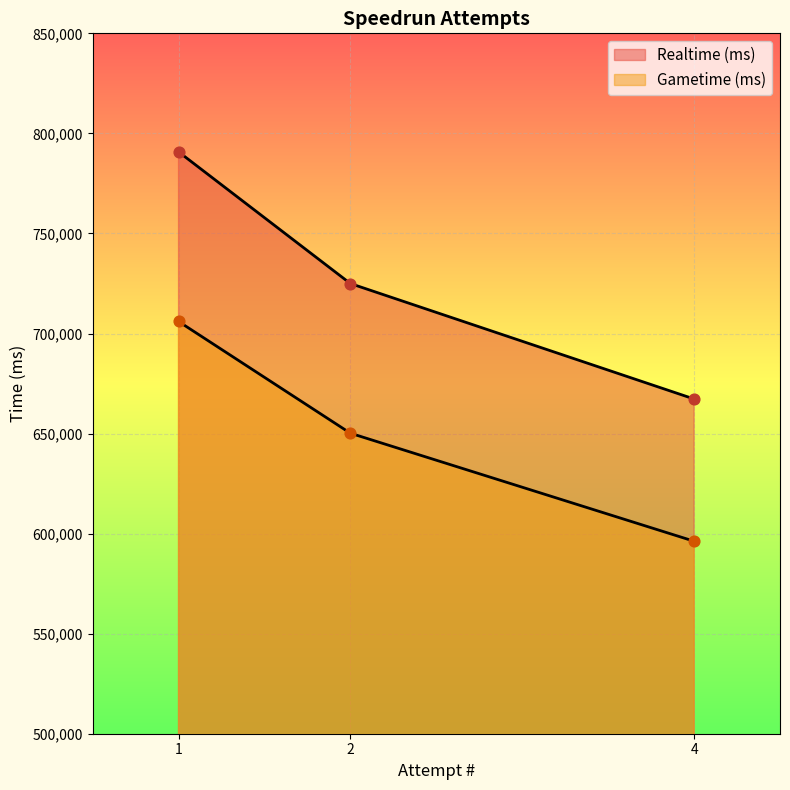

At how many categories does at least one series exceed 779553?

1